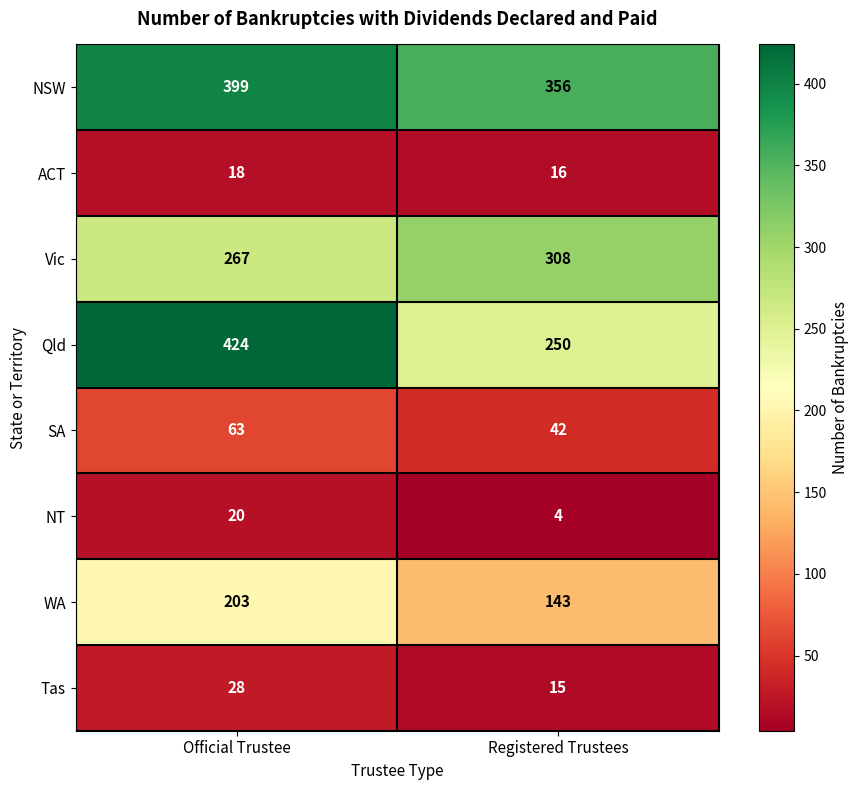

List the series in order of their peak value, lowest first.

ACT, NT, Tas, SA, WA, Vic, NSW, Qld